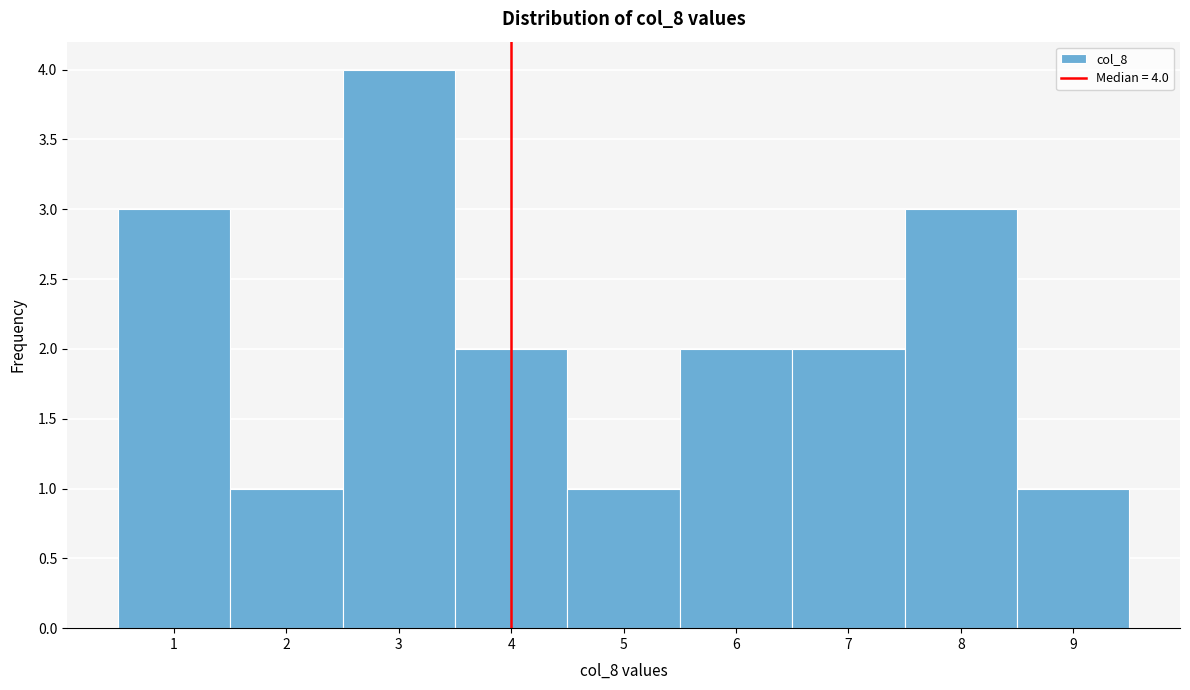

Which range on the x-axis has the tallest bar?

2.5 to 3.5